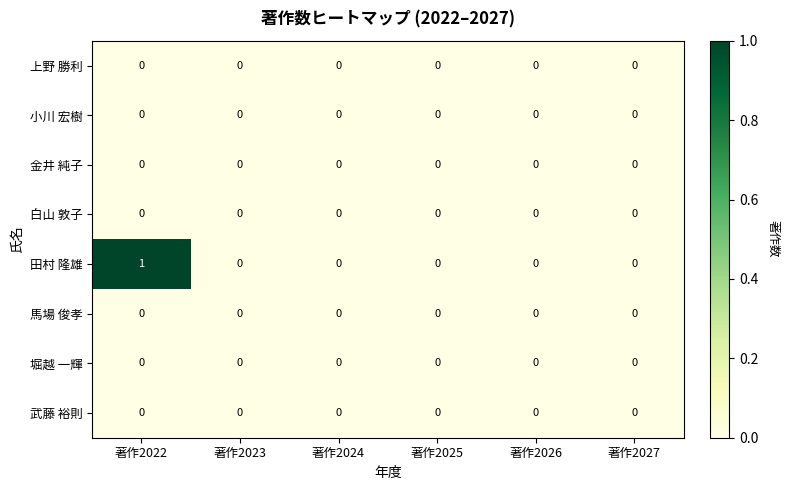

At which category does the chart reach its peak across all series?

著作2022